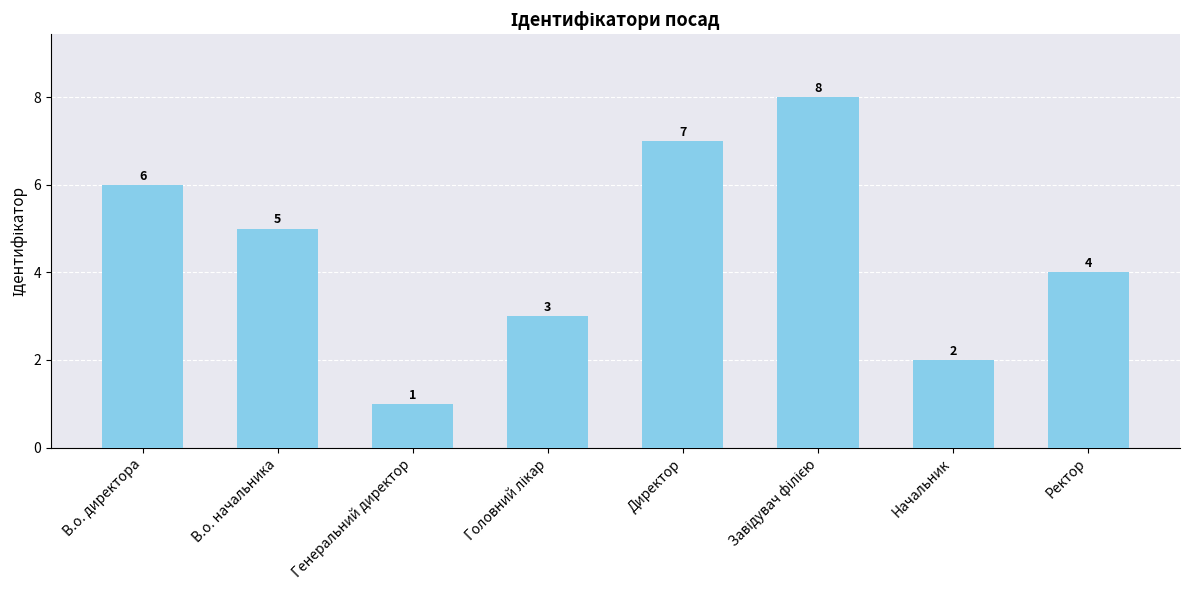

Reading right to left, what are all the values shown in this chart?

4	2	8	7	3	1	5	6